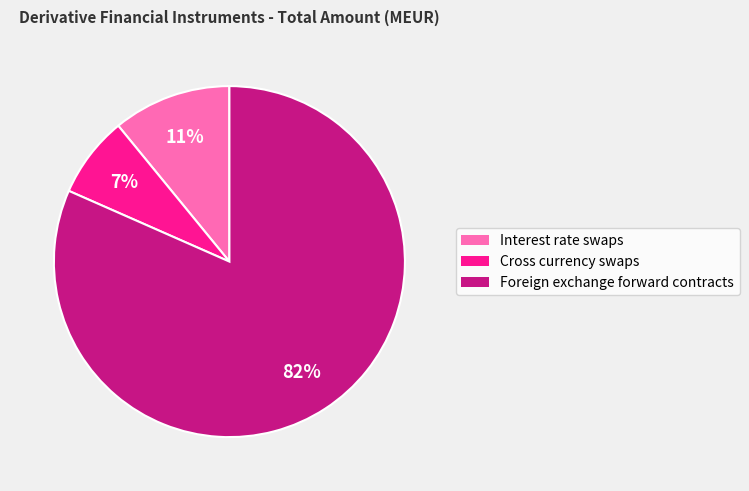

Which category accounts for the majority?

Foreign exchange forward contracts